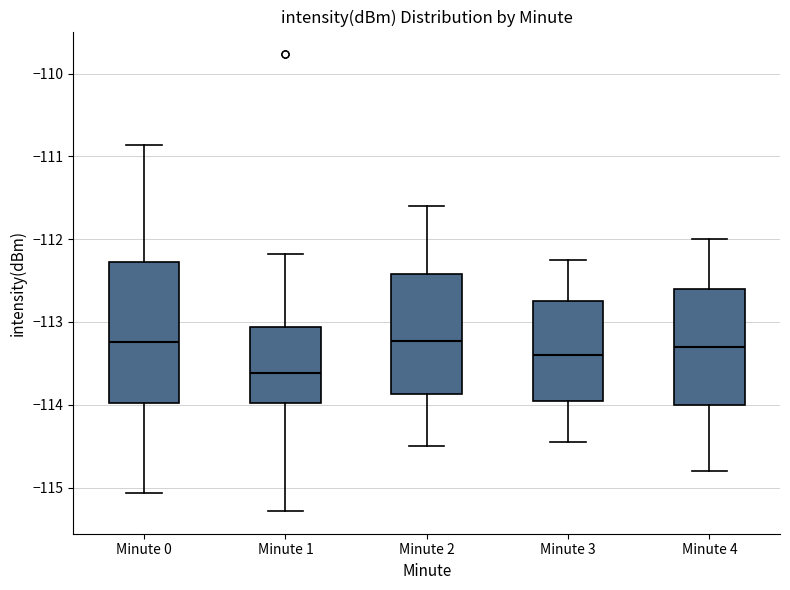

Where does the median line of the box for Minute 2 sit on the y-axis? The values are not printed on the chart, so give them approximately, as read against the axis.

-113.2